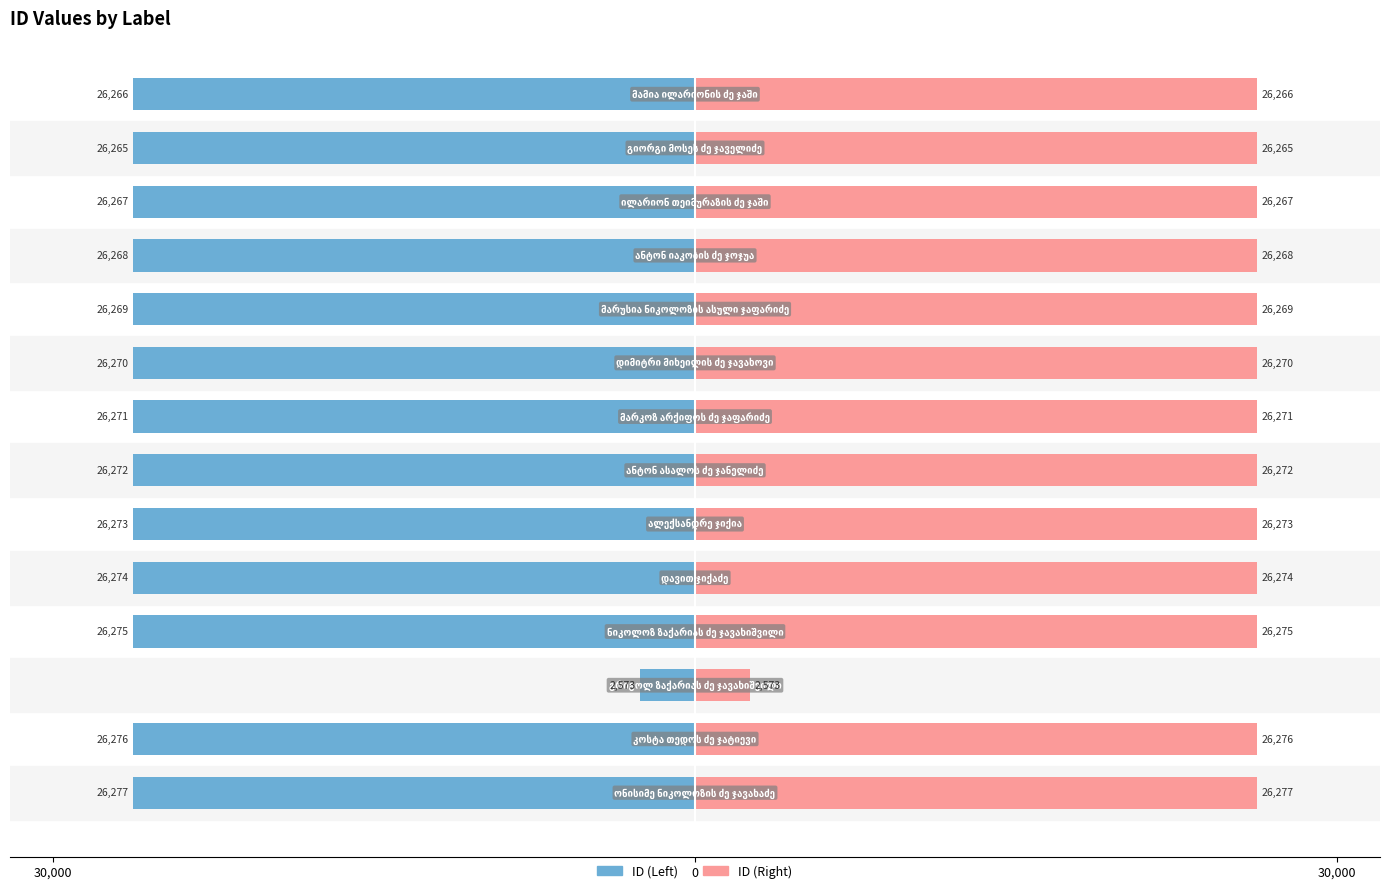

What are all the series names shown in the legend?

ID (Left), ID (Right)